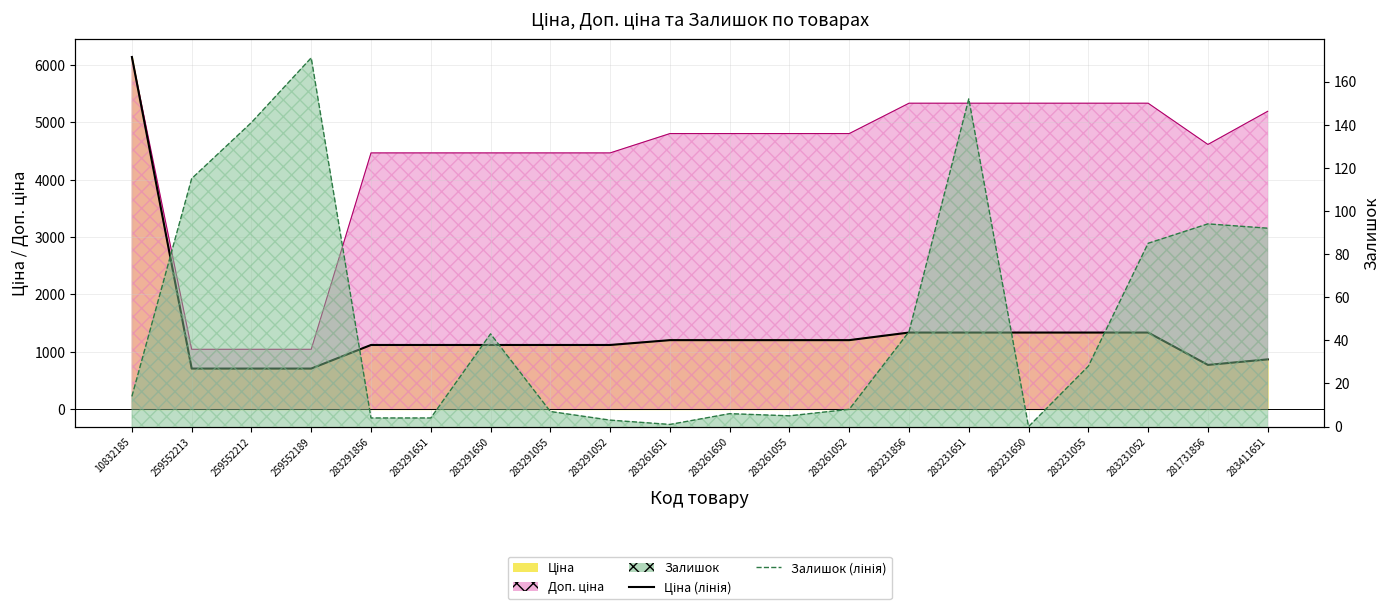

True or false: Ціна (лінія) and Залишок (лінія) intersect in this chart.

False